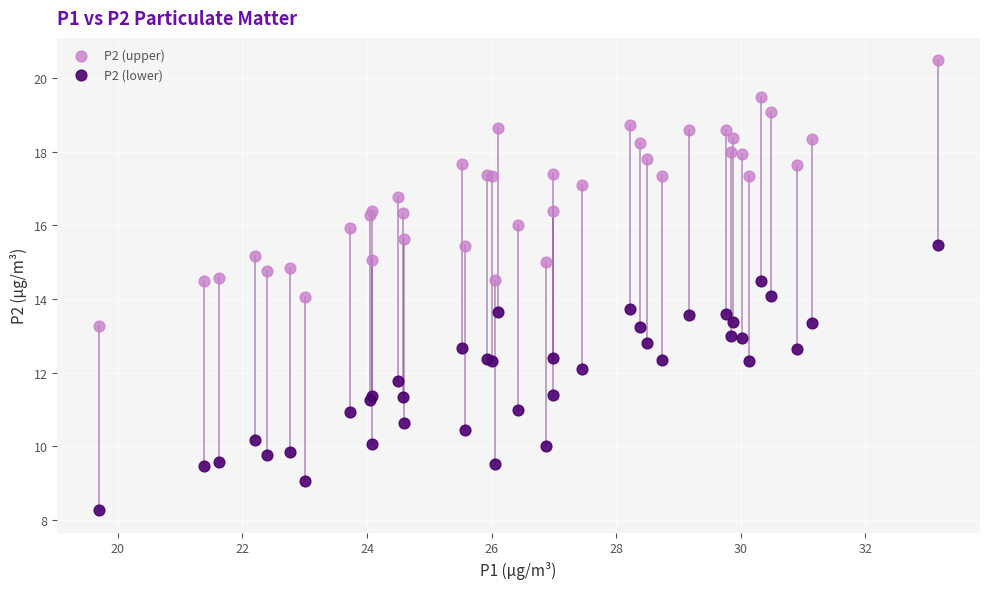

Which series reaches the maximum Y coordinate?

P2 (upper)